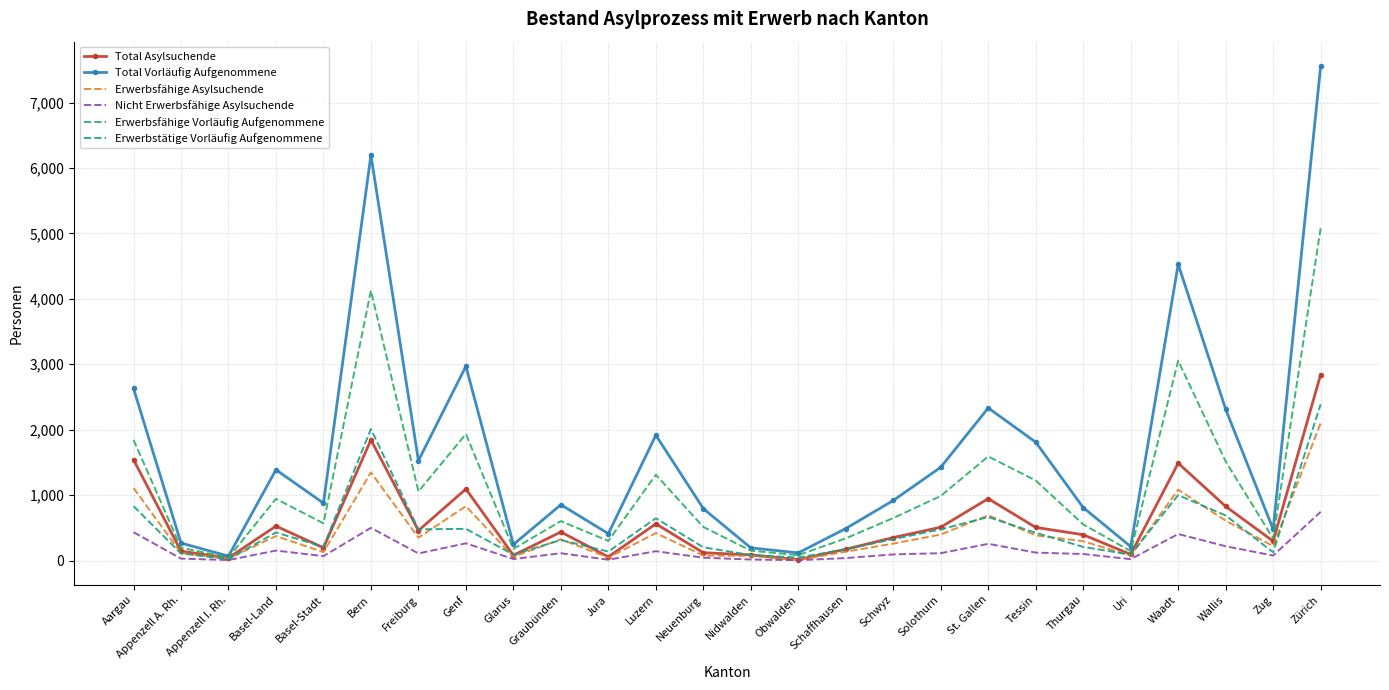

What is the difference between the maximum and minimum values in the Erwerbsfähige Asylsuchende series?

2090